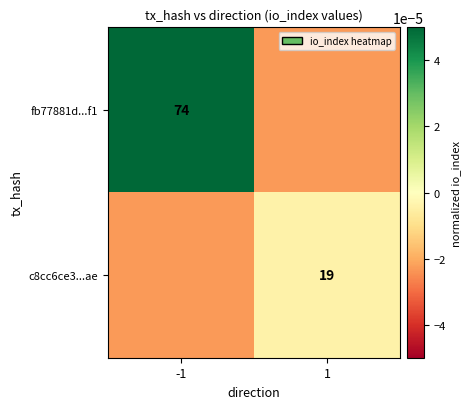

Is the value of c8cc6ce3...ae at 1 greater than the value of fb77881d...f1 at -1?

No